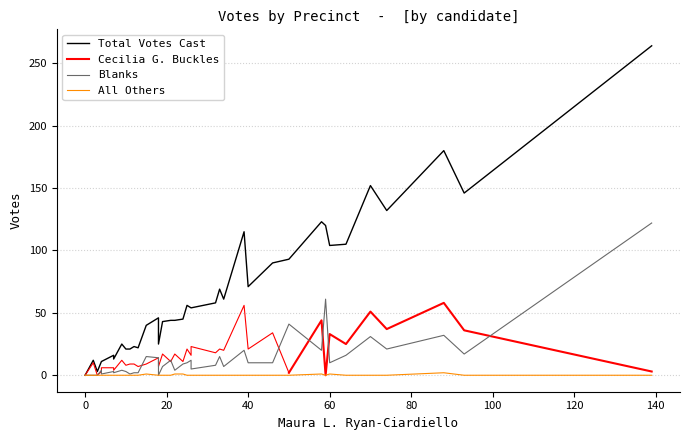

True or false: All Others and Cecilia G. Buckles cross at least once.

False